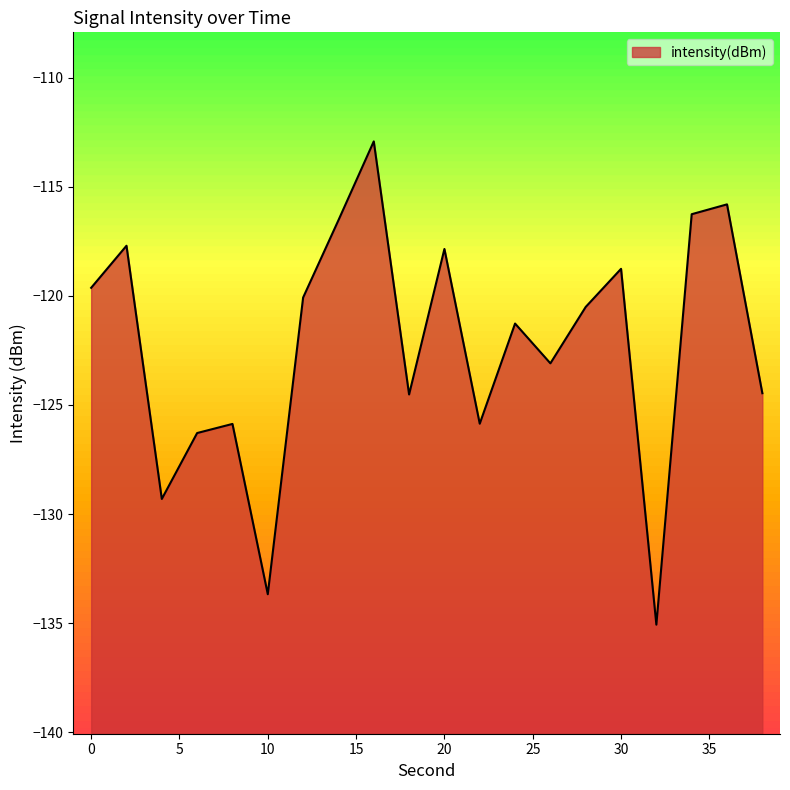

What is the change in value from 14 to 20?

-1.3